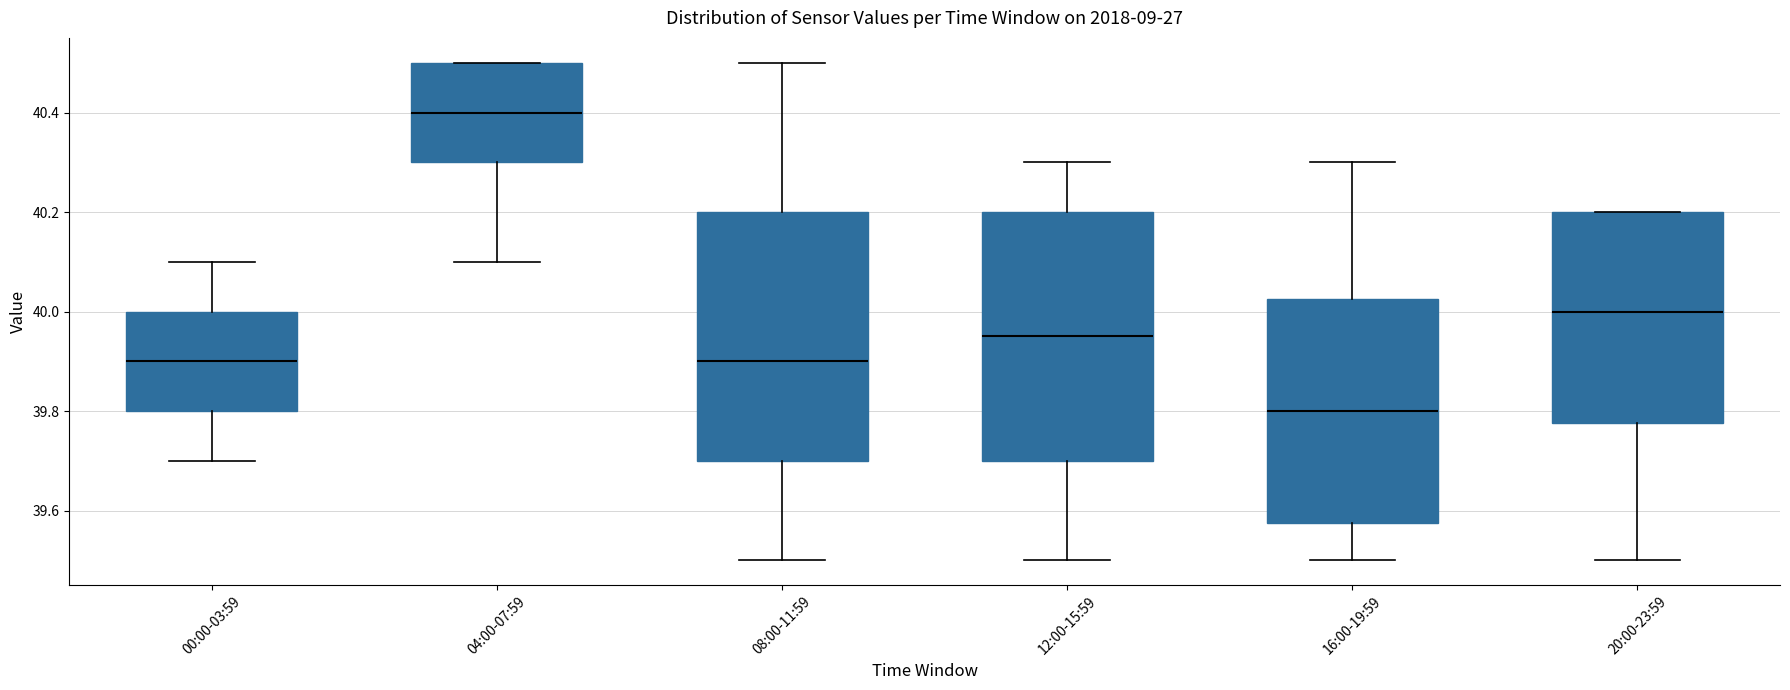

Which box has the highest median line?

04:00-07:59